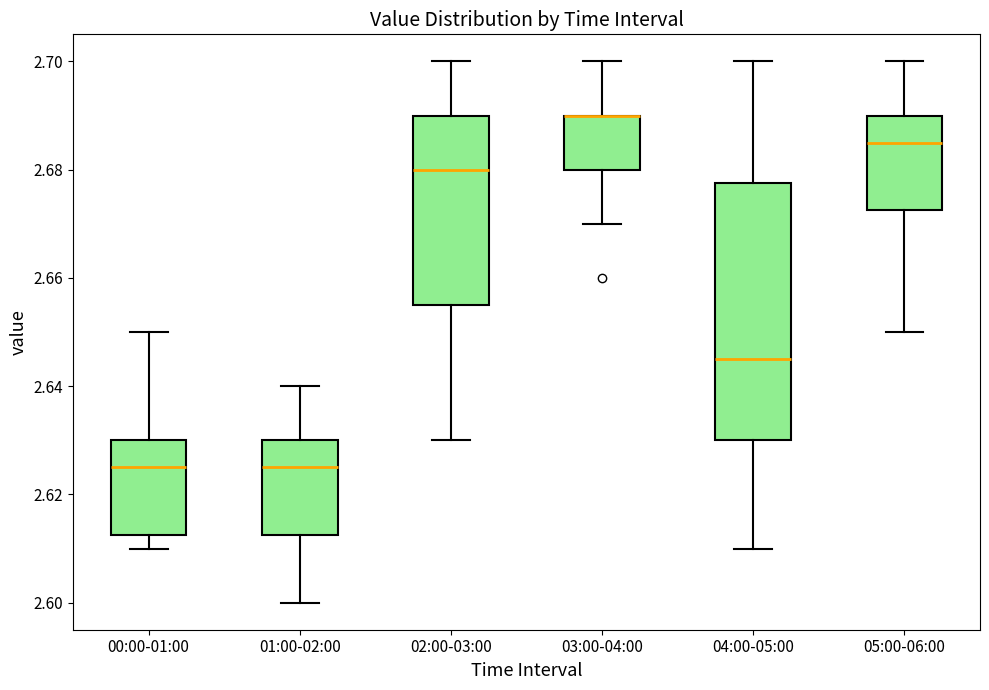

Reading left to right, read every box against the y-axis: the position of its median line, the range the box covers, and the ends of its whiskers. The values are not printed on the chart, so give them approximately, as read against the axis.

00:00-01:00: median 2.626, box 2.612 to 2.630, whiskers 2.610 to 2.650
01:00-02:00: median 2.626, box 2.612 to 2.630, whiskers 2.600 to 2.640
02:00-03:00: median 2.680, box 2.656 to 2.690, whiskers 2.630 to 2.700
03:00-04:00: median 2.690 (drawn on the box's upper edge), box 2.680 to 2.690, whiskers 2.670 to 2.700
04:00-05:00: median 2.646, box 2.630 to 2.678, whiskers 2.610 to 2.700
05:00-06:00: median 2.686, box 2.672 to 2.690, whiskers 2.650 to 2.700